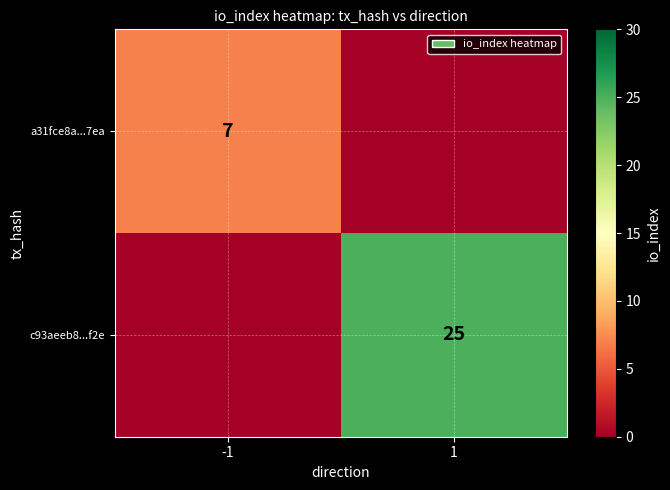

The value of a31fce8a...7ea at -1 is 11. True or false?

False